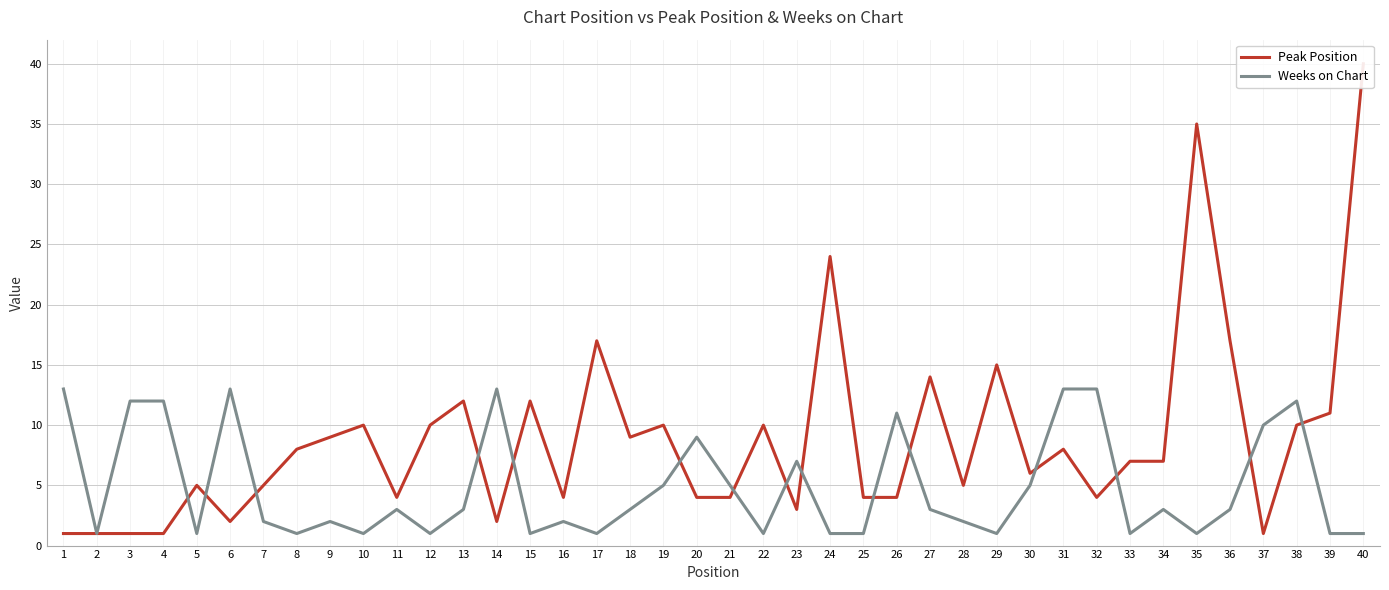

Is the value of Weeks on Chart at 17 greater than the value of Peak Position at 34?

No